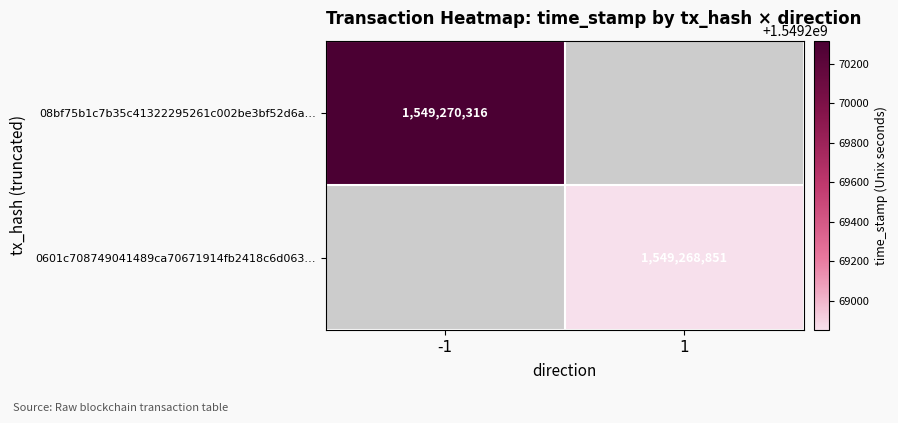

Reading left to right, transcribe all the data shown in this chart.

08bf75b1c7b35c41322295261c002be3bf52d6a: 0=-1	1=1549270316
0601c708749041489ca70671914fb2418c6d063: 0=1	1=1549268851